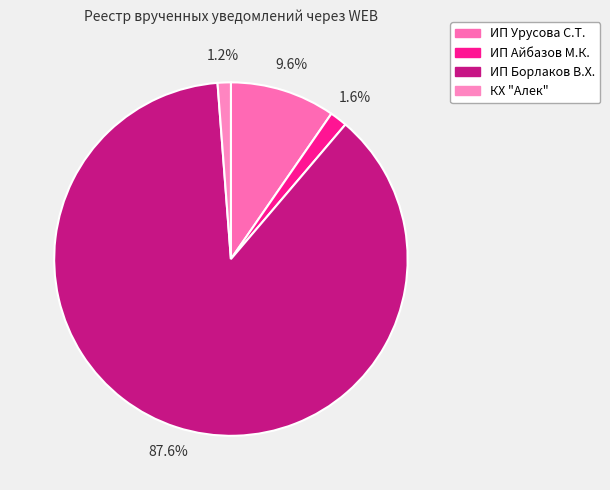

How many segments does this pie chart have?

4